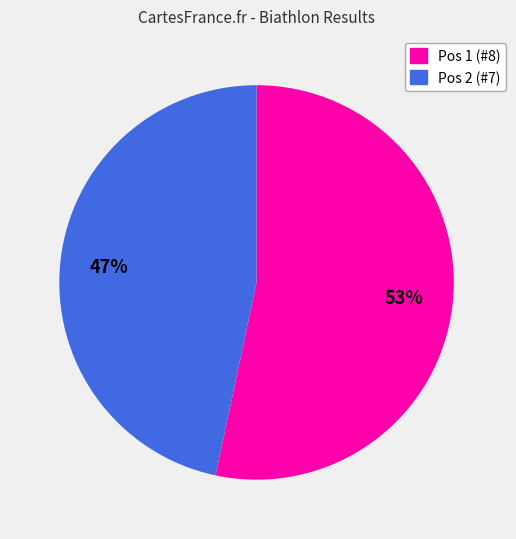

Does any single category account for the majority?

Yes